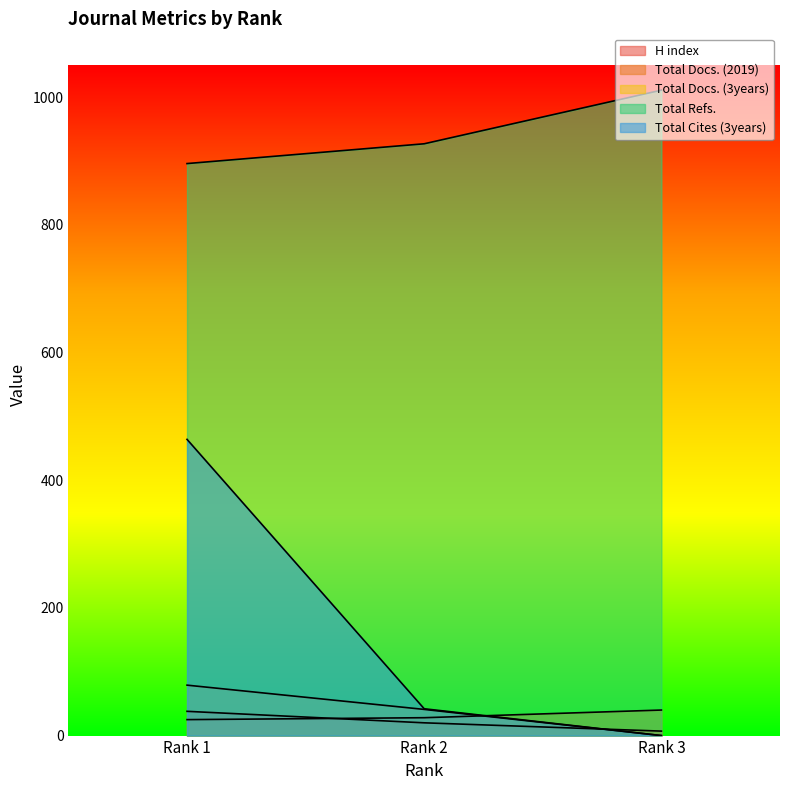

Rank the categories by H index value from highest to lowest.

Rank 1, Rank 2, Rank 3